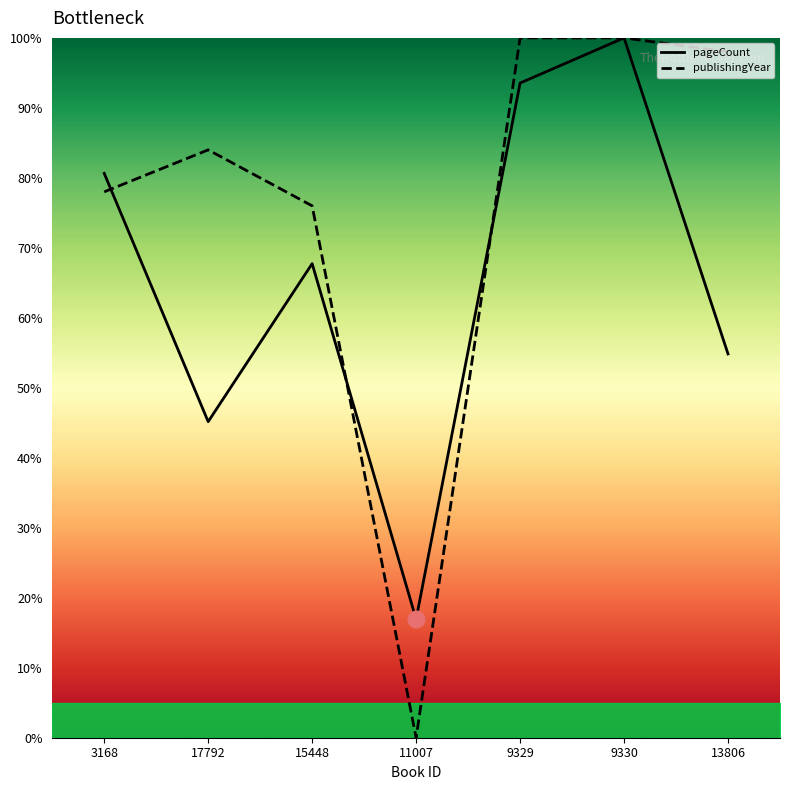

The pageCount series shows 54.8 at 13806. True or false?

True